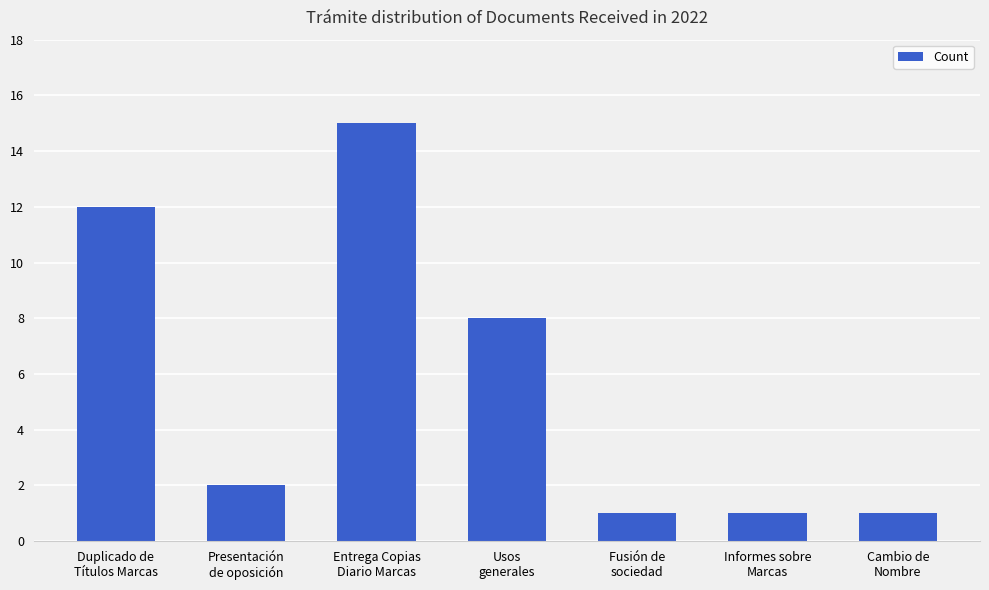

What is the maximum value shown in the chart?

15